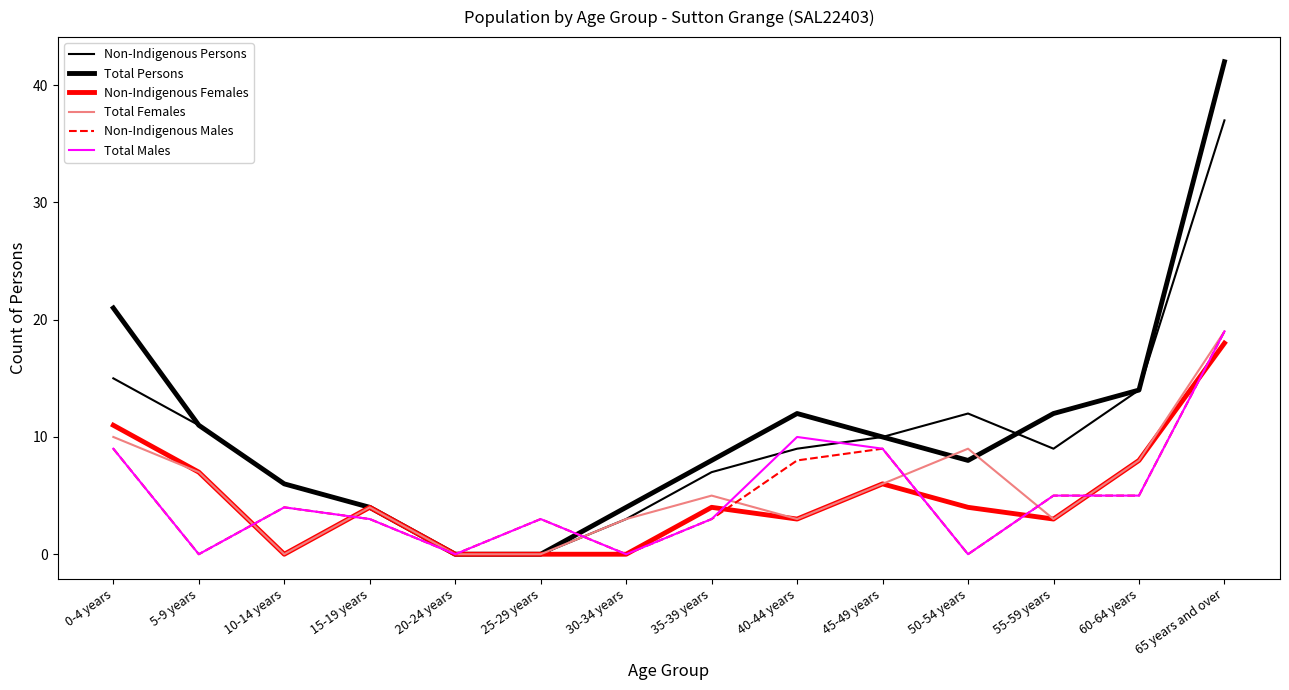

How many lines are shown in the chart?

6